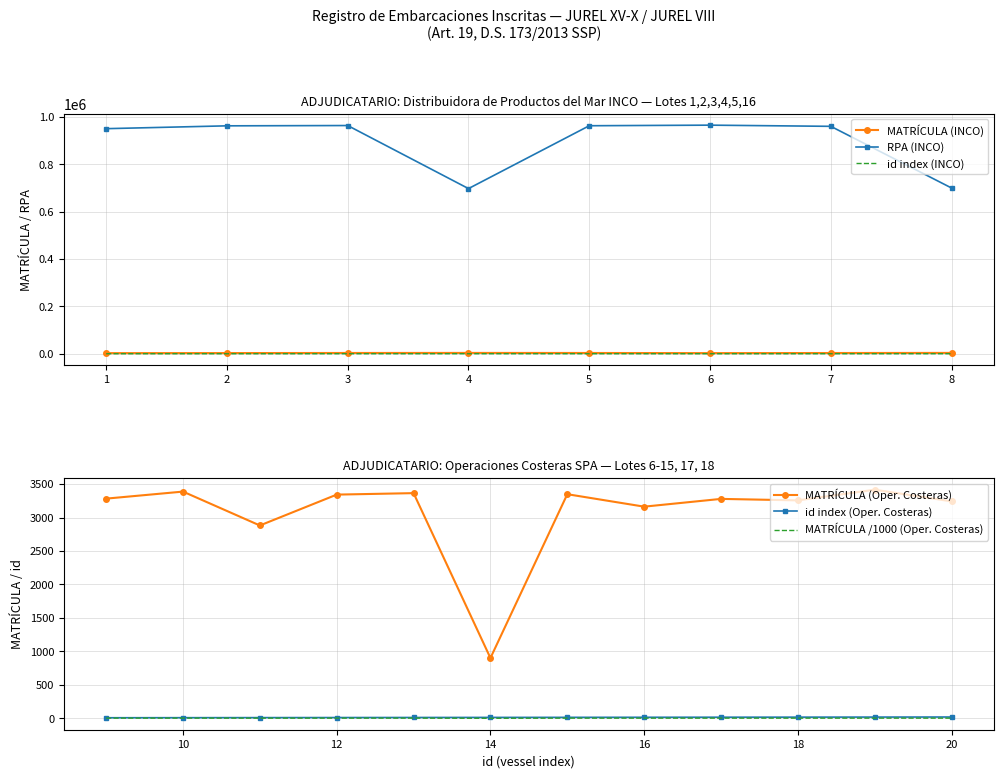

True or false: RPA (INCO) and MATRÍCULA (INCO) intersect in this chart.

False